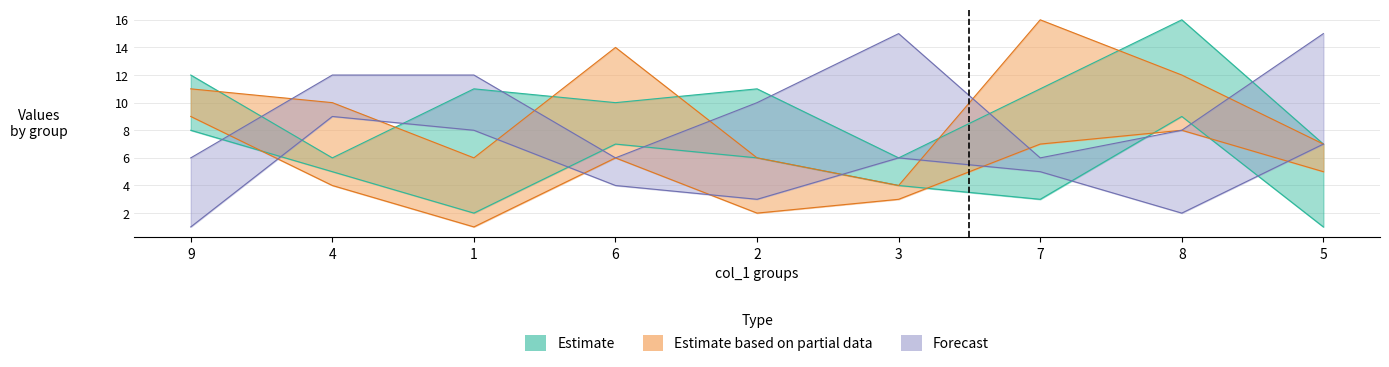

True or false: col_2 has a value of 4 at 6.

False